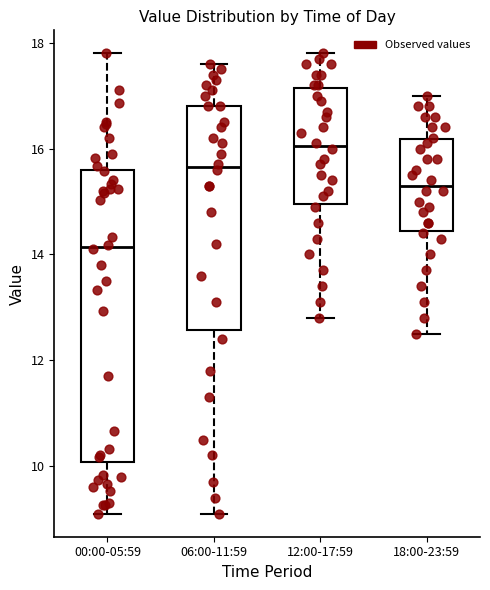

Reading left to right, read every box against the y-axis: the position of its median line, the range the box covers, and the ends of its whiskers. The values are not printed on the chart, so give them approximately, as read against the axis.

00:00-05:59: median 14.2, box 10.0 to 15.6, whiskers 9.2 to 17.8
06:00-11:59: median 15.6, box 12.6 to 16.8, whiskers 9.2 to 17.6
12:00-17:59: median 16.0, box 15.0 to 17.2, whiskers 12.8 to 17.8
18:00-23:59: median 15.4, box 14.4 to 16.2, whiskers 12.6 to 17.0